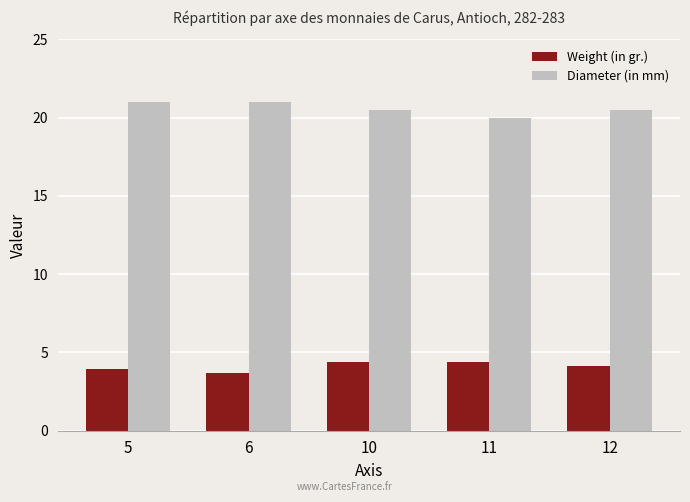

At how many categories does at least one series exceed 6?

5